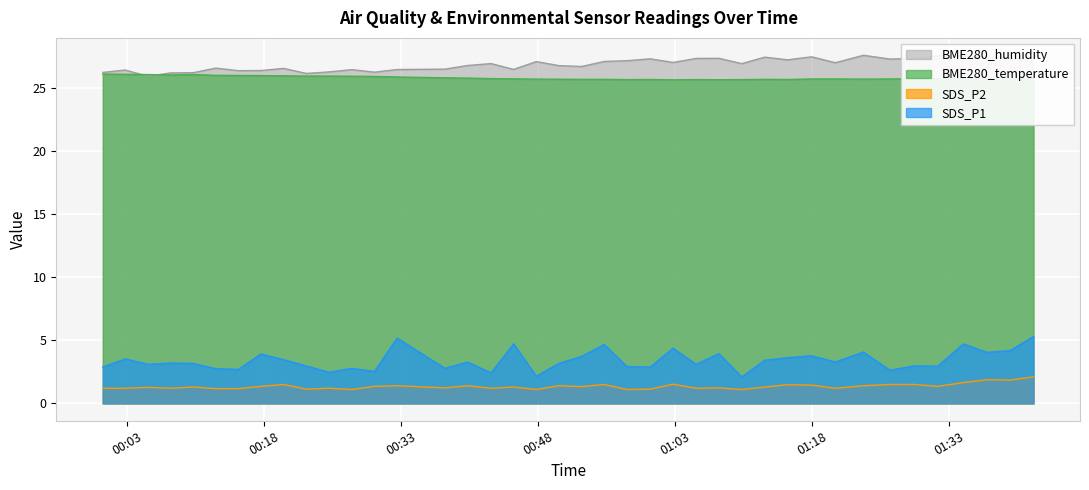

Reading right to left, list all the values displayed in this chart.

SDS_P1: 5.3	4.2	4.0	4.7	3.0	3.0	2.6	4.1	3.3	3.8	3.6	3.4	2.1	4.0	3.1	4.4	2.9	2.9	4.7	3.7	3.2	2.1	4.7	2.4	3.3	2.8	5.2	2.5	2.8	2.5	3.0	3.5	3.9	2.7	2.8	3.2	3.2	3.1	3.5	2.9
SDS_P2: 2.1	1.9	1.9	1.6	1.4	1.5	1.5	1.4	1.2	1.4	1.5	1.3	1.1	1.2	1.2	1.5	1.1	1.1	1.5	1.3	1.4	1.1	1.3	1.2	1.4	1.2	1.4	1.4	1.1	1.2	1.1	1.5	1.4	1.2	1.2	1.3	1.2	1.3	1.2	1.2
BME280_temperature: 25.8	25.8	25.8	25.8	25.8	25.8	25.8	25.7	25.8	25.8	25.7	25.7	25.7	25.7	25.7	25.7	25.7	25.7	25.7	25.7	25.7	25.7	25.8	25.8	25.8	25.8	25.9	25.9	26.0	26.0	26.0	26.0	26.0	26.0	26.0	26.1	26.1	26.1	26.1	26.1
BME280_humidity: 27.1	27.5	27.5	27.6	27.6	27.4	27.3	27.6	27.0	27.5	27.3	27.5	27.0	27.4	27.4	27.1	27.4	27.2	27.1	26.7	26.8	27.1	26.5	27.0	26.8	26.5	26.5	26.3	26.5	26.3	26.2	26.6	26.4	26.4	26.6	26.2	26.2	26.0	26.5	26.3